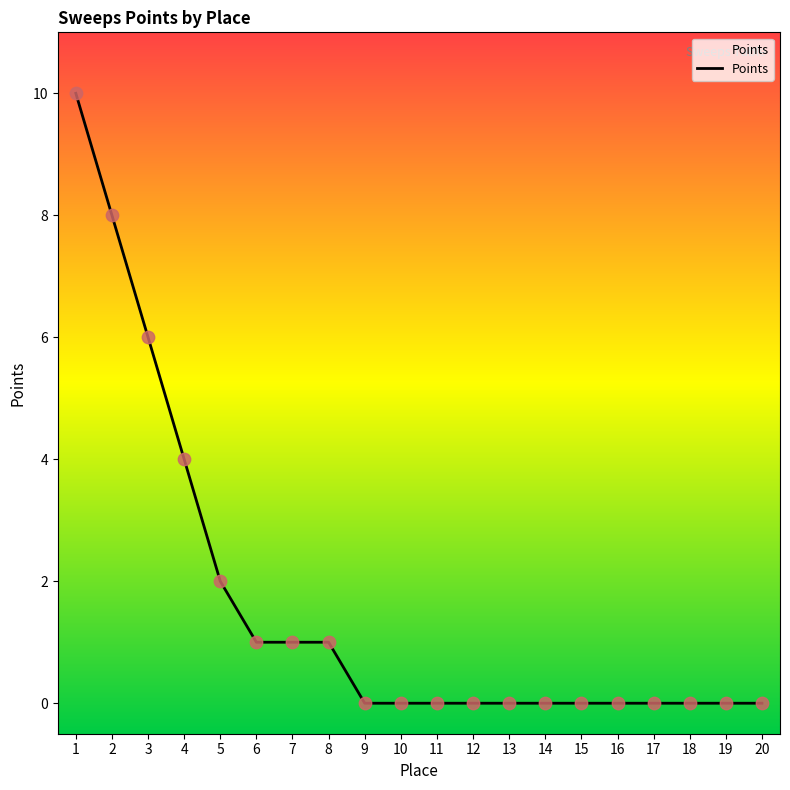

What is the change in value from 3 to 4?

-2